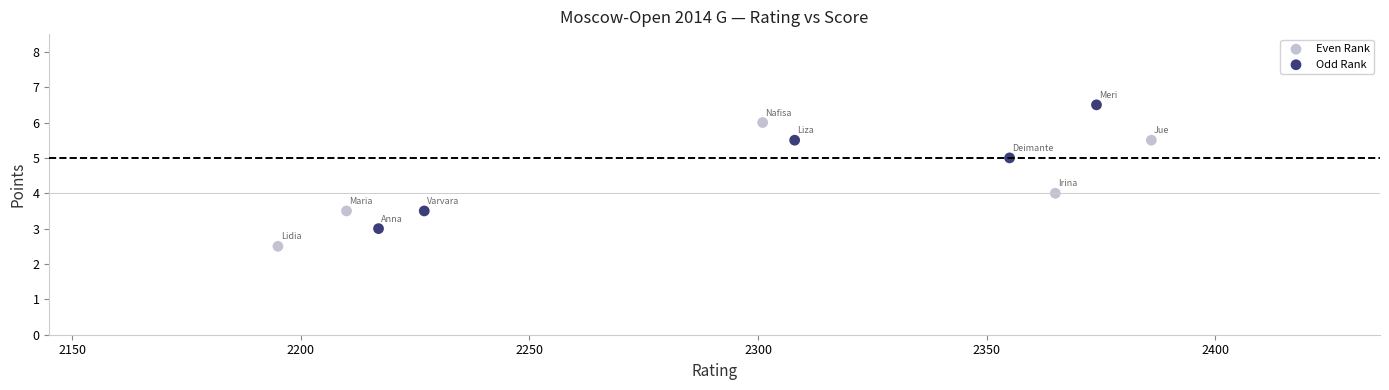

What are all the series names shown in the legend?

Even Rank, Odd Rank